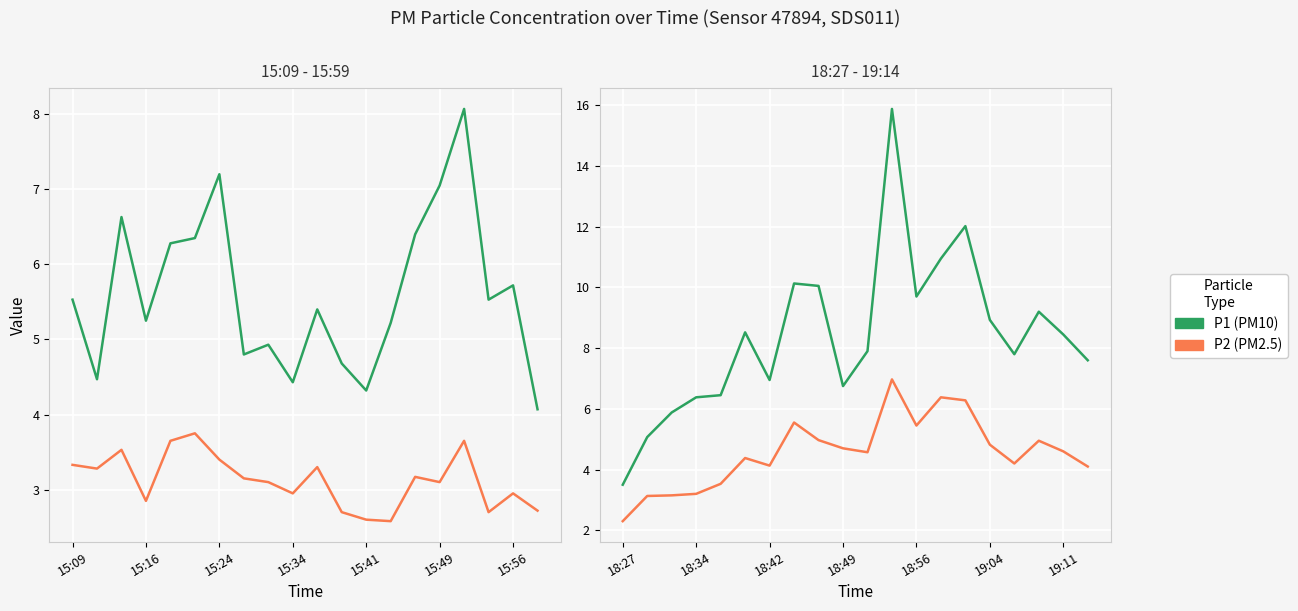

List the series in order of their peak value, highest first.

P1, P2